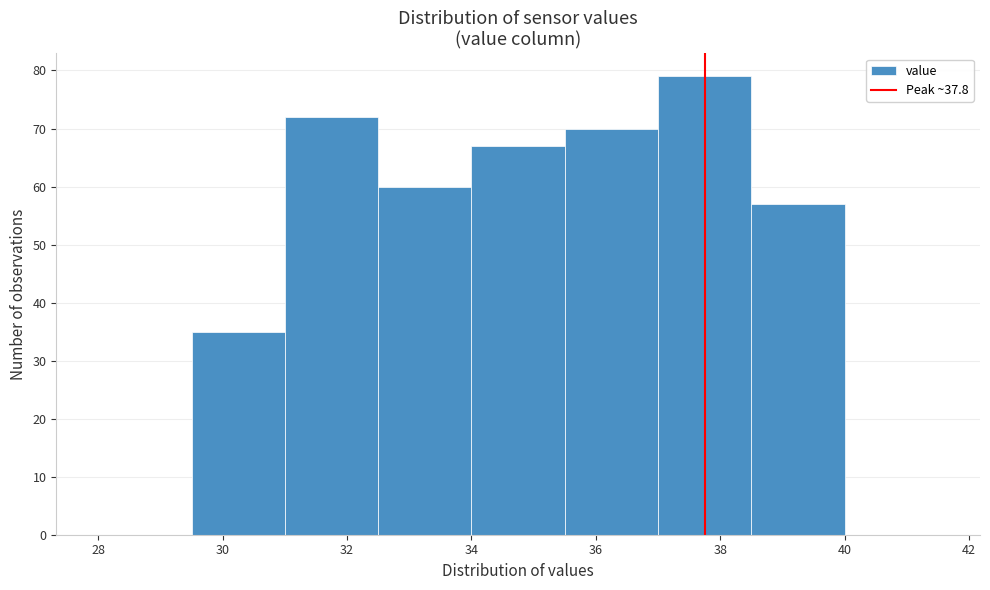

Which range on the x-axis has the tallest bar?

37.0 to 38.5